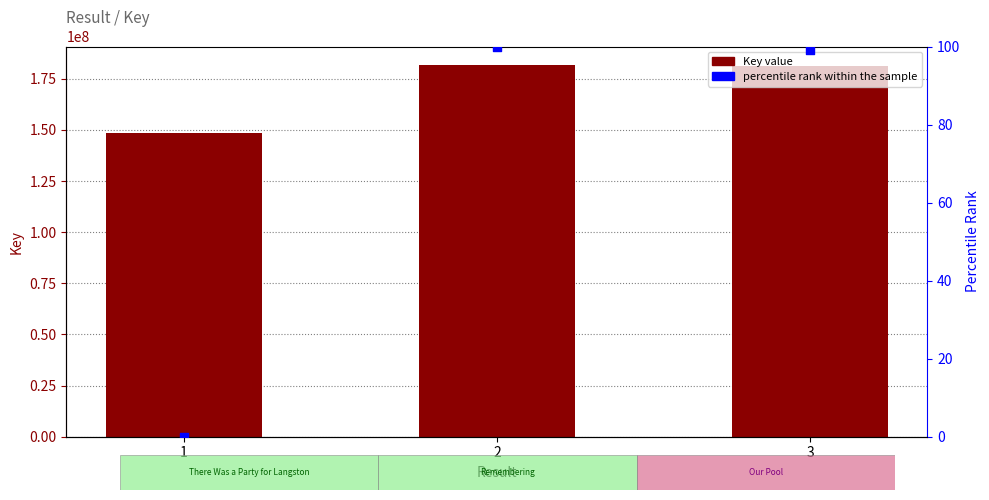

What is the total value across all series at 2?

181720826.0